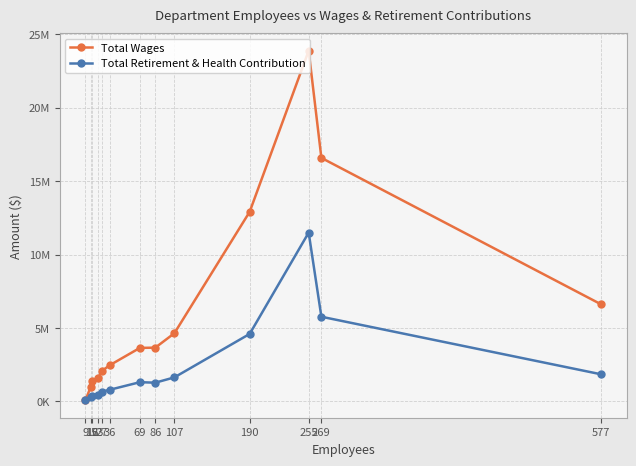

Between 36 and 107, which series saw the biggest shift?

Total Wages